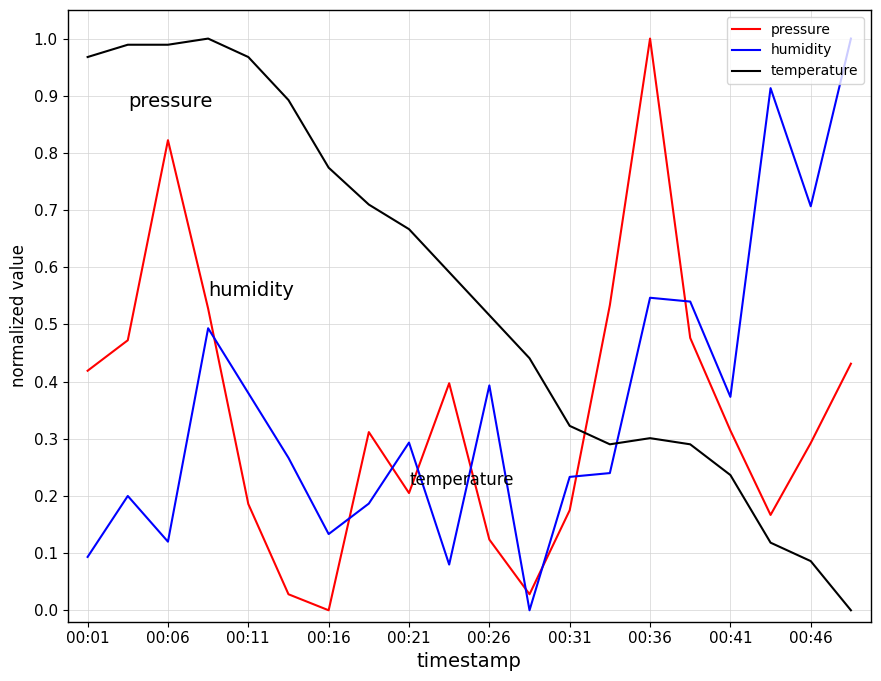

At how many categories does at least one series exceed 0?

20